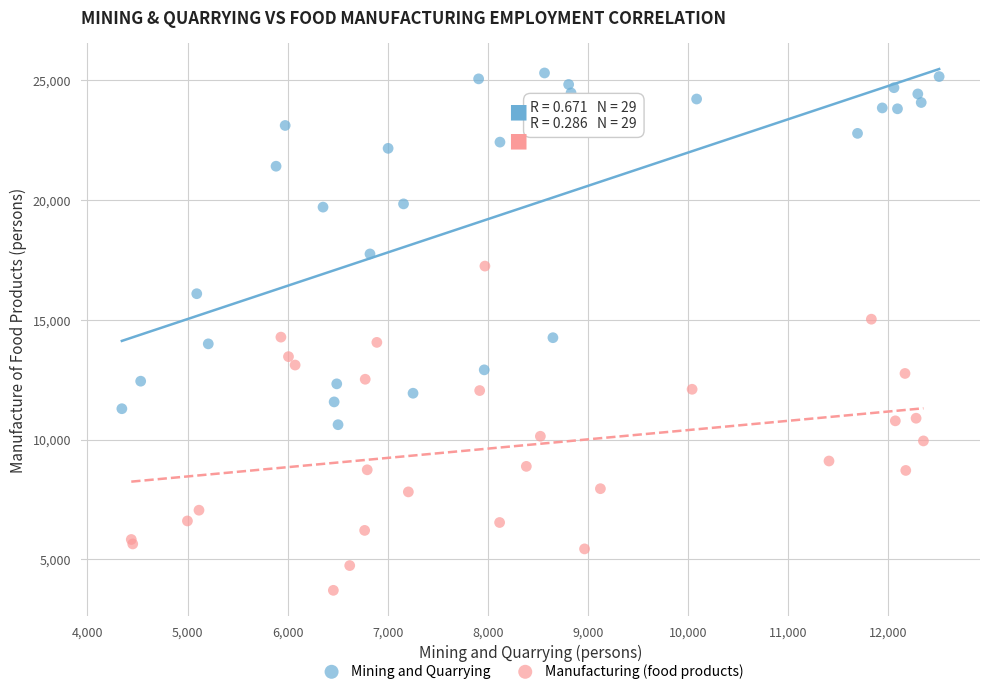

Which series has the largest Y range (max minus min)?

Mining and Quarrying